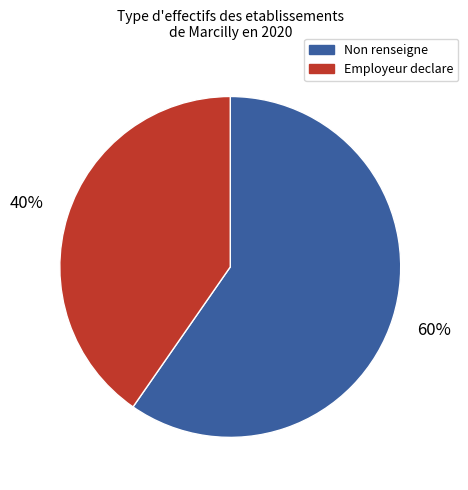

Does any single category account for the majority?

Yes